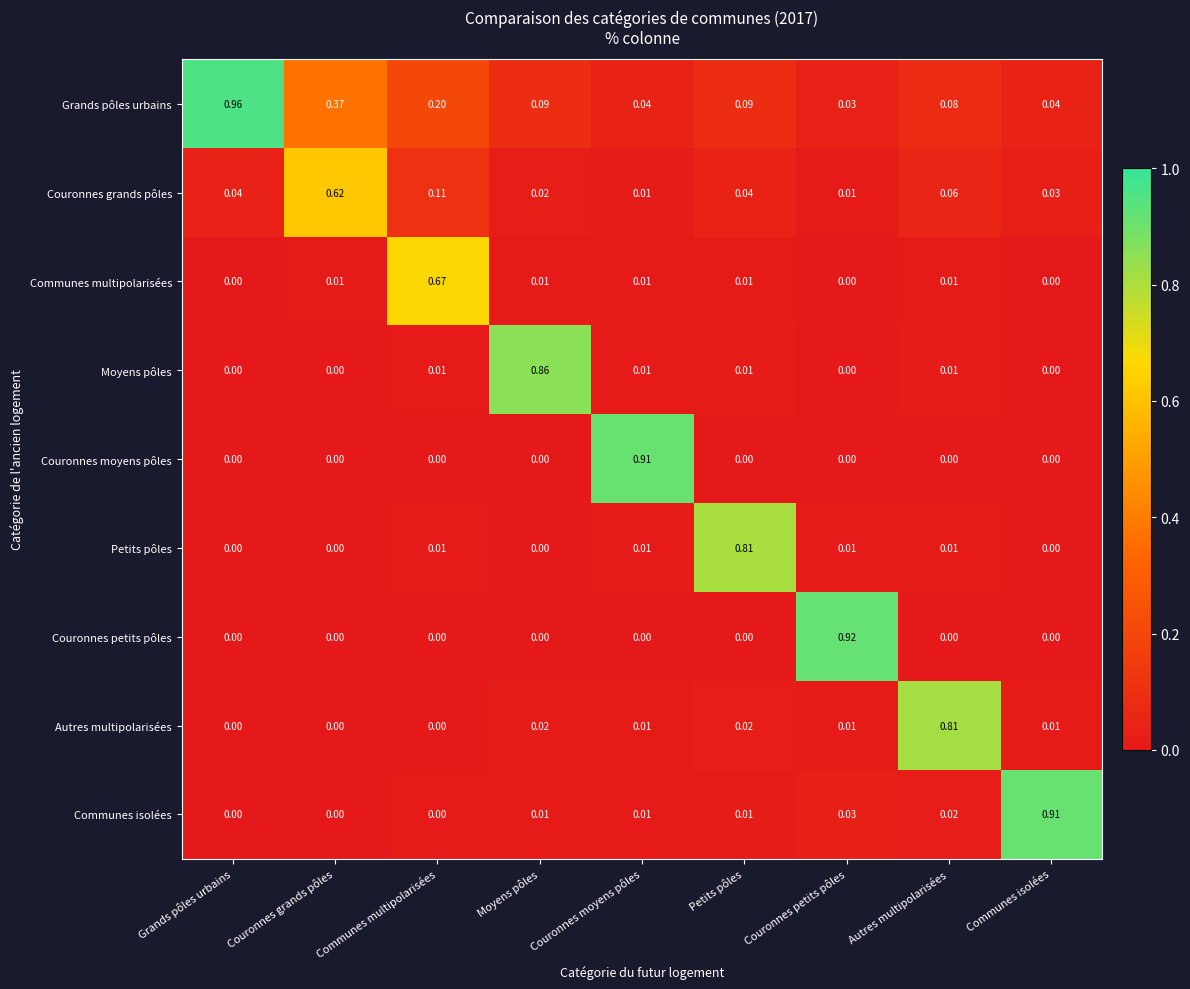

Which series has the largest total across all categories?

Grands pôles urbains